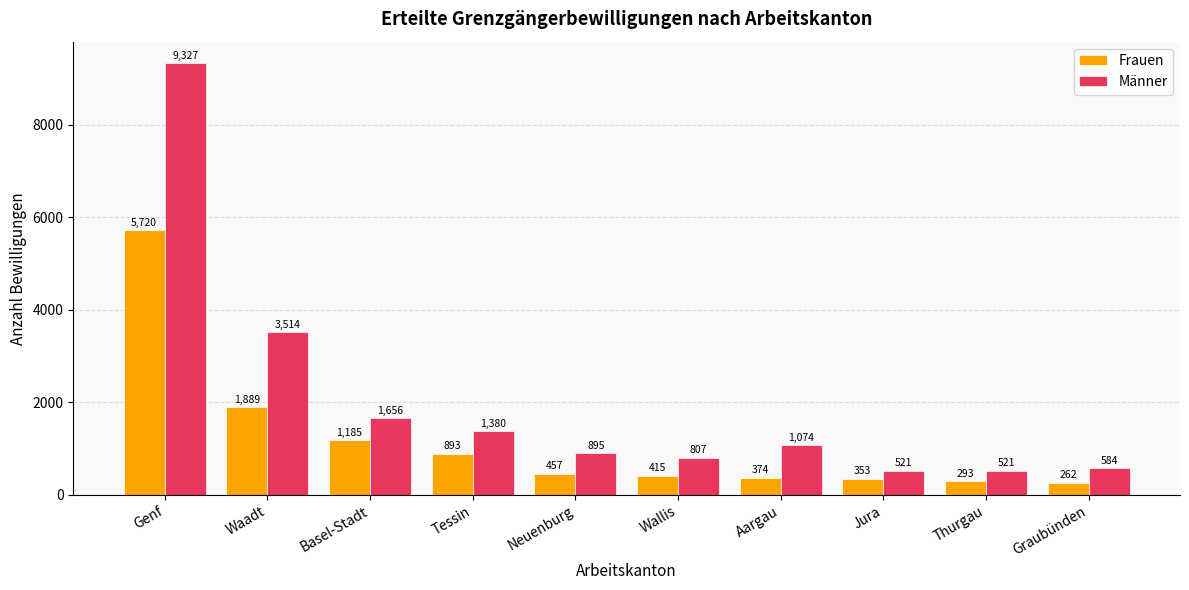

List the series in order of their overall mean, lowest first.

Frauen, Männer